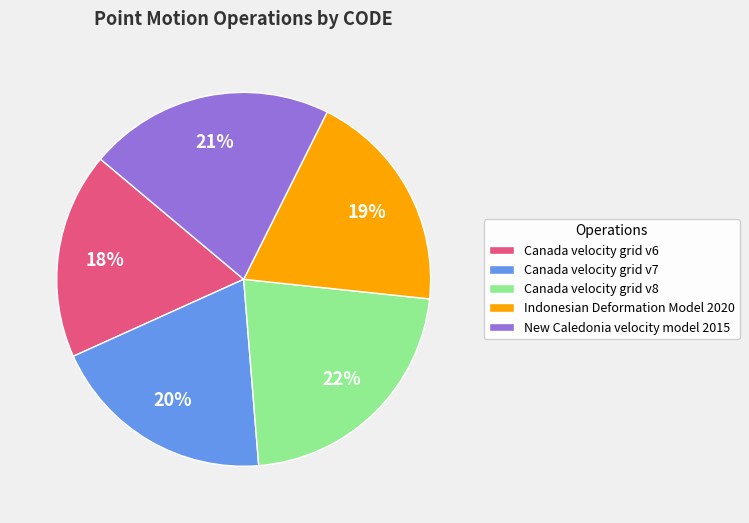

Which category has the smallest portion of the pie?

Canada velocity grid v6